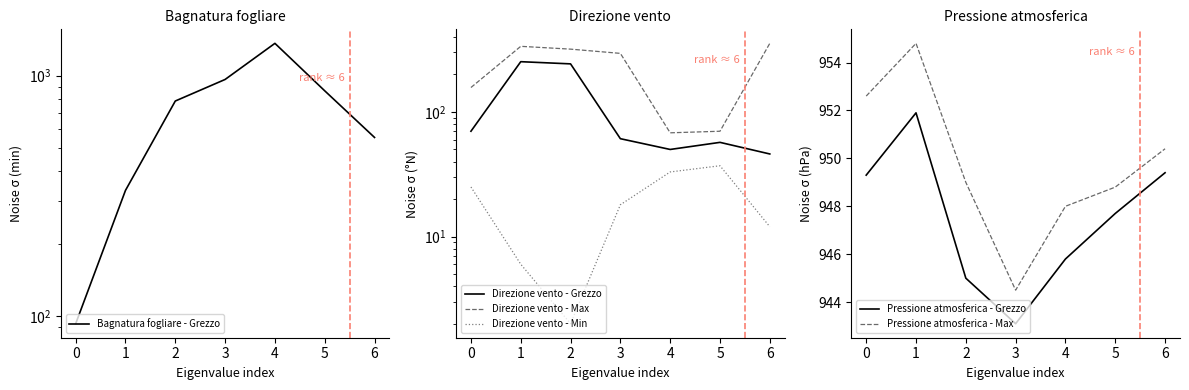

What is the approximate value of Pressione atmosferica - Max at 0?

952.6